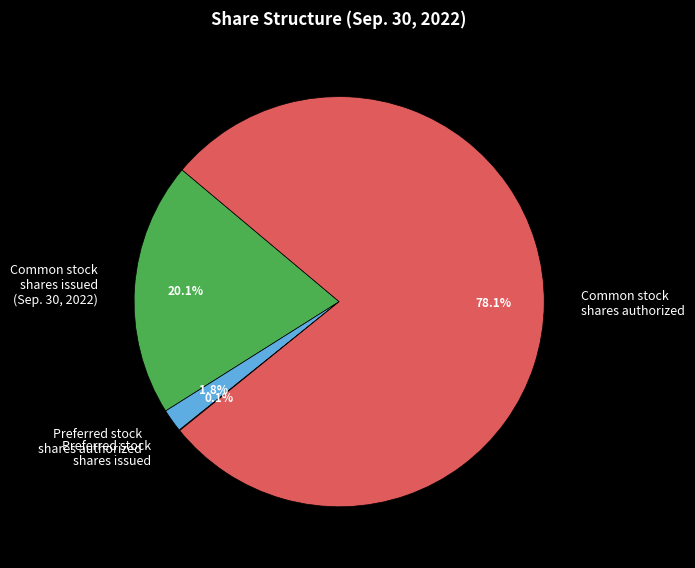

How much of the chart is everything except Common stock shares issued (Sep. 30, 2022)?

79.9%